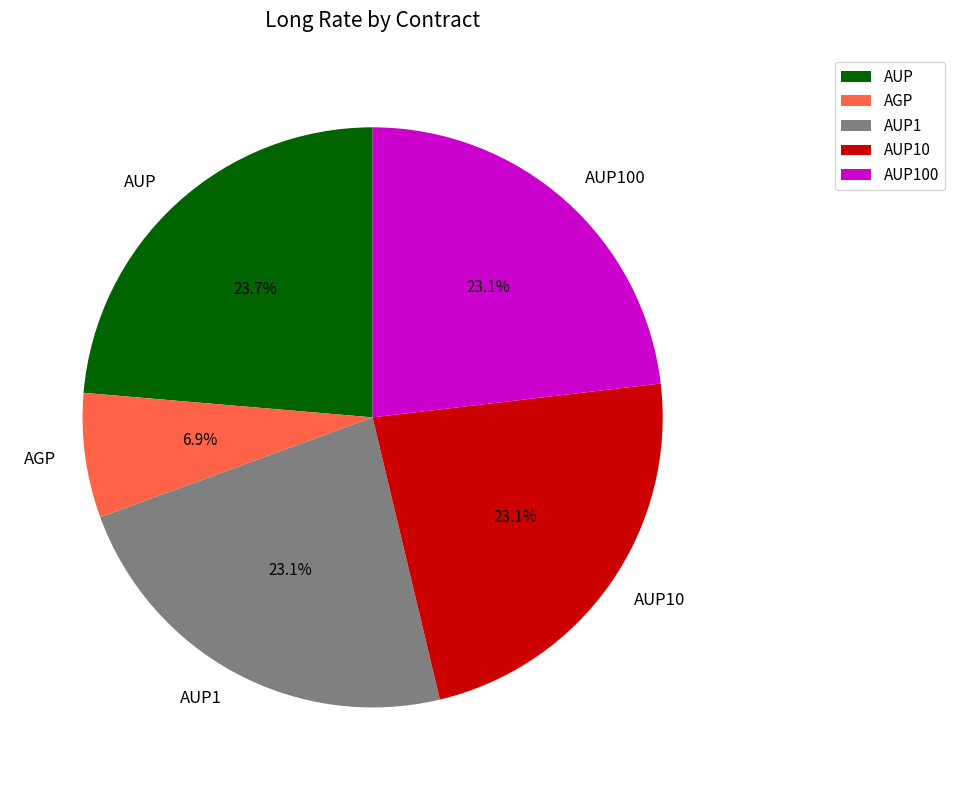

To the nearest percent, what portion does AUP100 represent?

23%